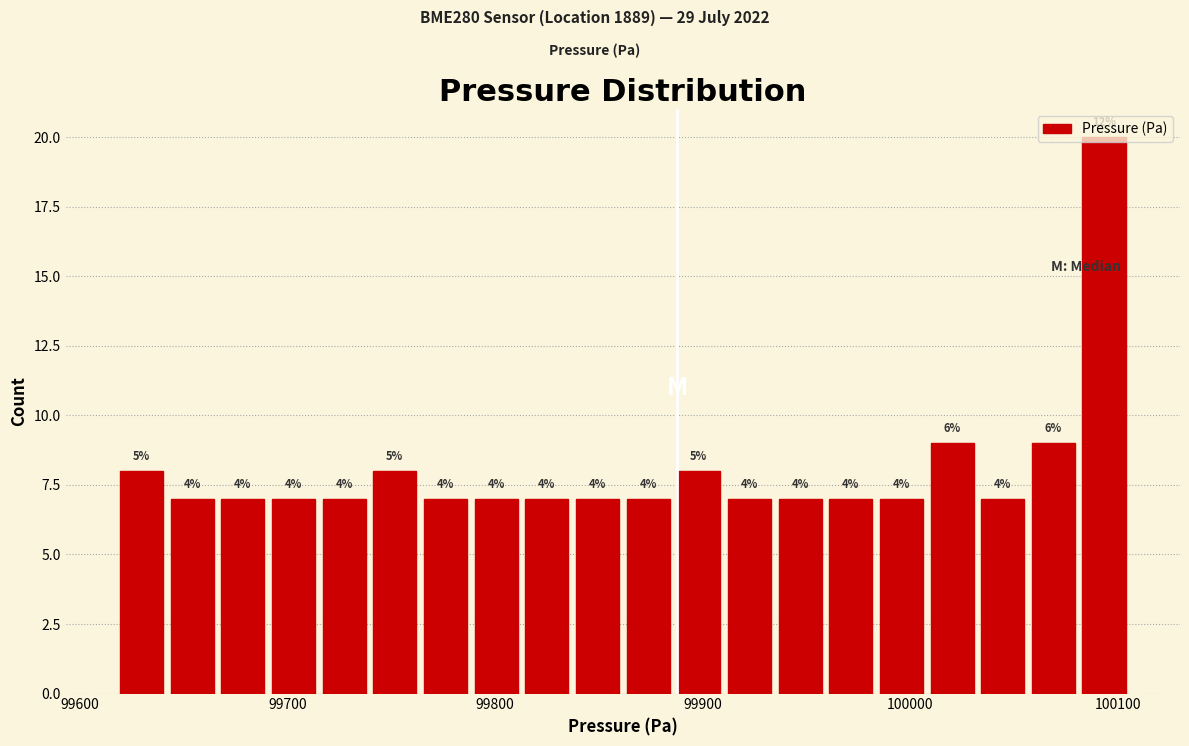

Read against the x-axis, roughly where is the centre of the tallest bar?

100090